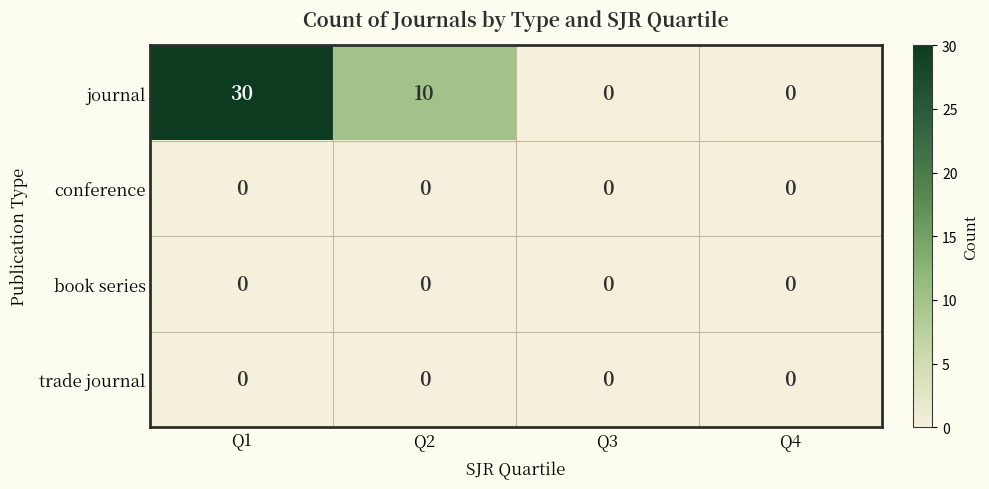

What is the total value across all series at Q2?

10